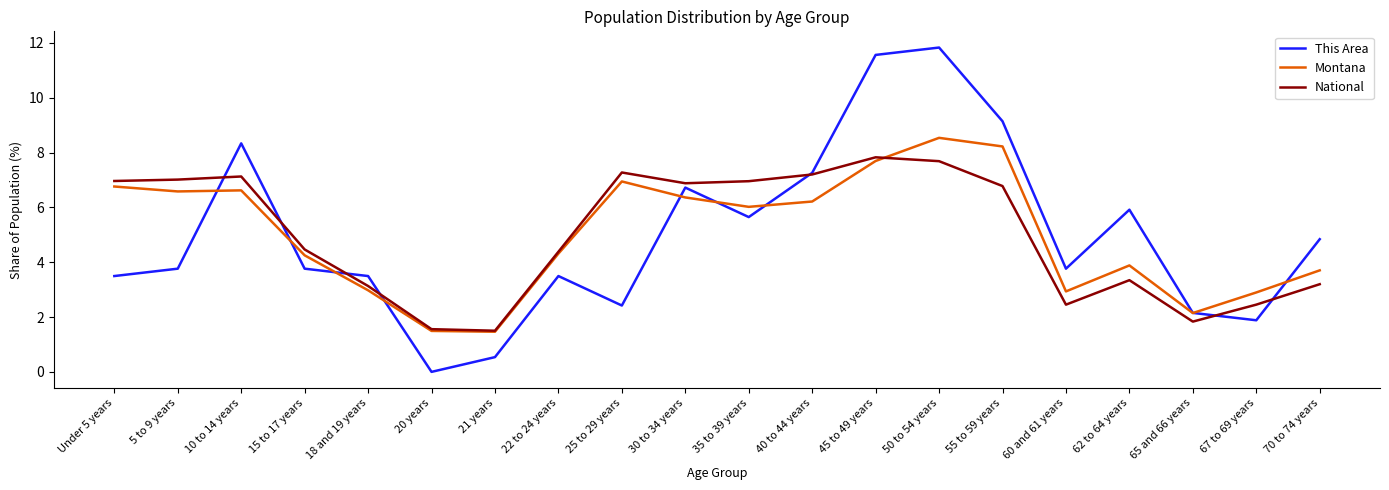

What position from the left is Under 5 years?

1